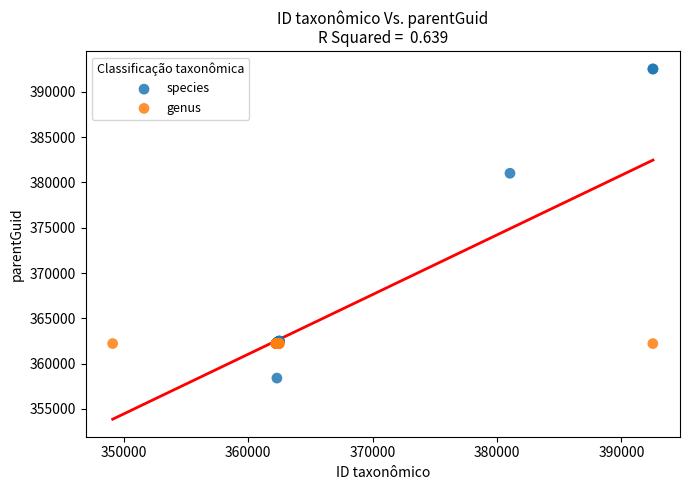

Which series contains the lowest Y value?

species